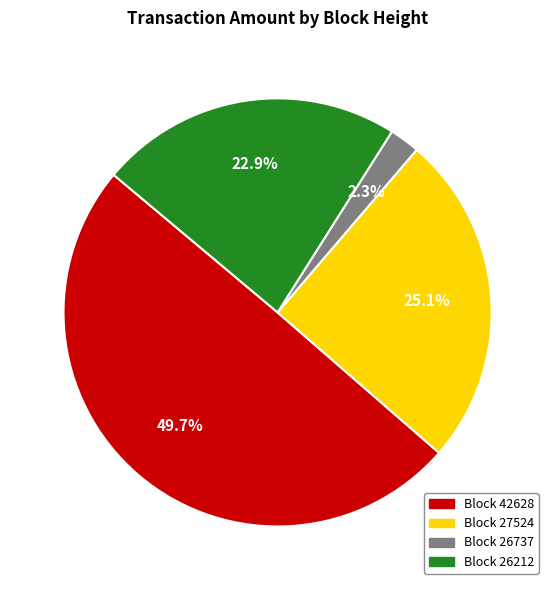

Is there a majority slice in this chart?

No